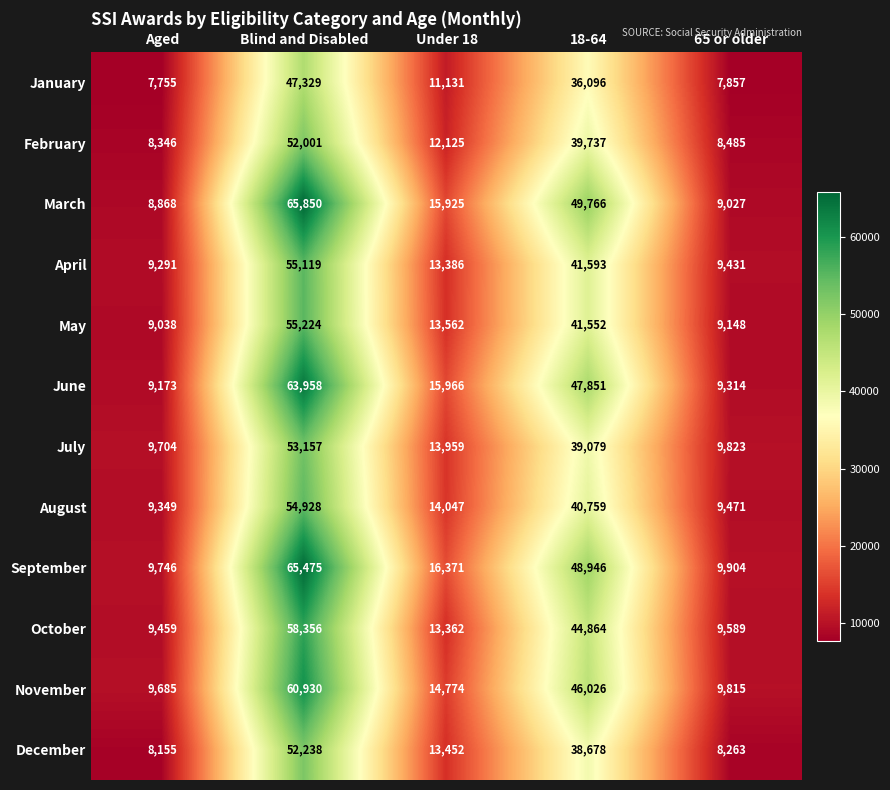

How many distinct data groups are displayed?

12